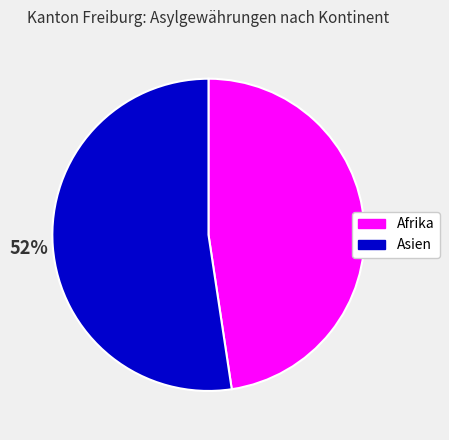

What is the majority slice?

Asien